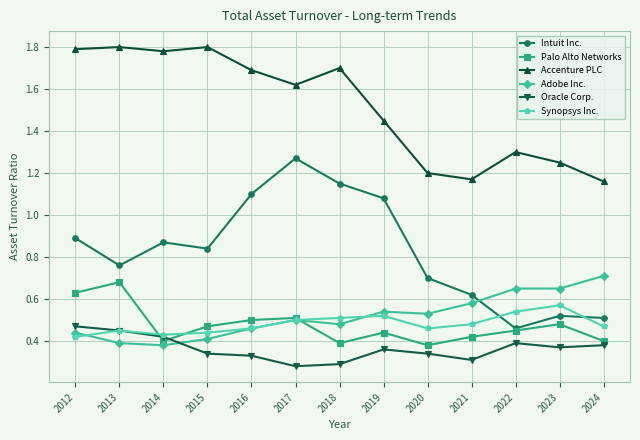

What are all the series names shown in the legend?

Intuit Inc., Palo Alto Networks, Accenture PLC, Adobe Inc., Oracle Corp., Synopsys Inc.